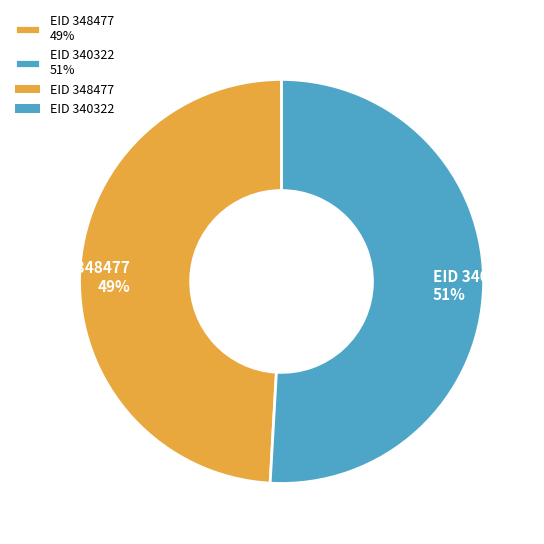

To the nearest percent, what is the average slice percentage?

50%